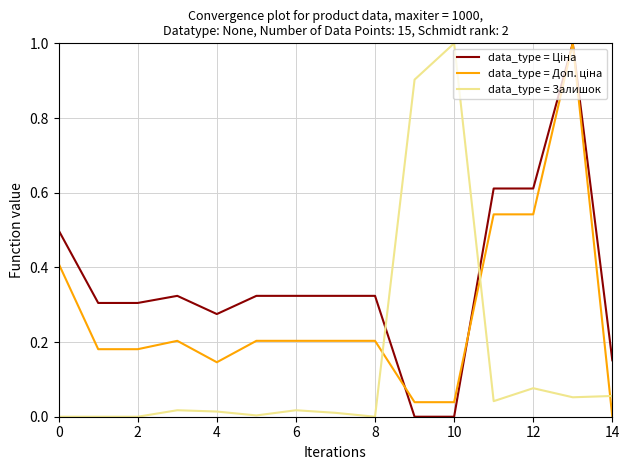

In data_type = Залишок, how many points are higher than both neighbors (excluding endpoints)?

4